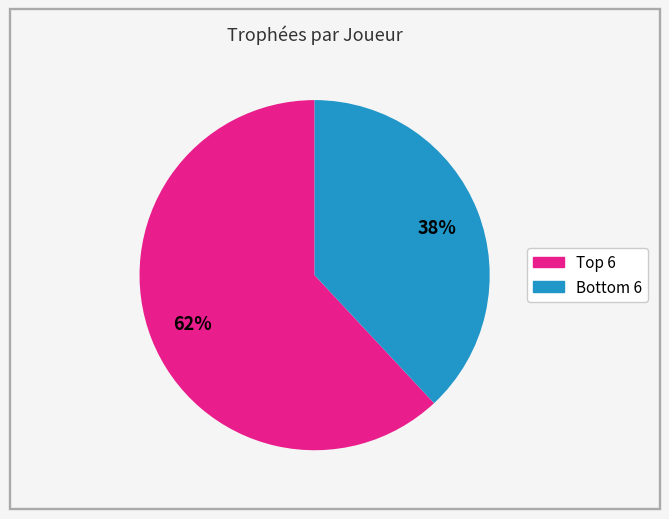

Is there a majority slice in this chart?

Yes